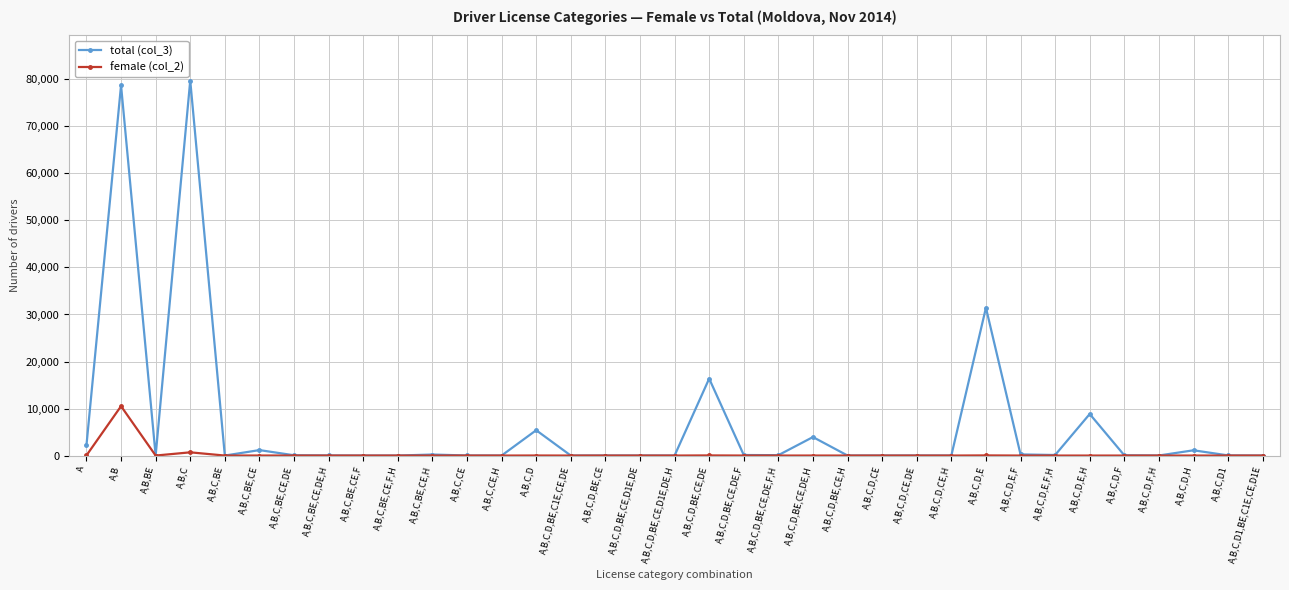

What is the label of the 9th point from the right?

A,B,C,D,E